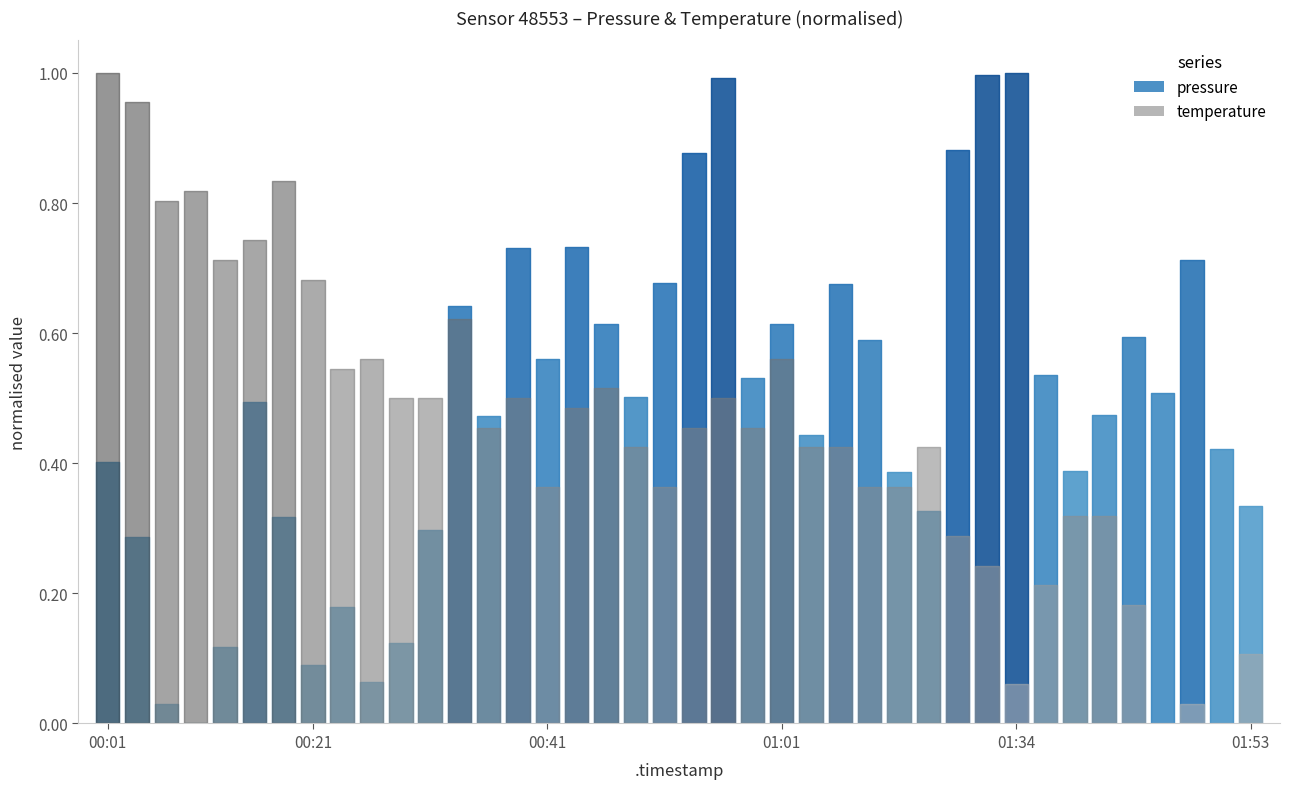

How many data points does each series have?

40